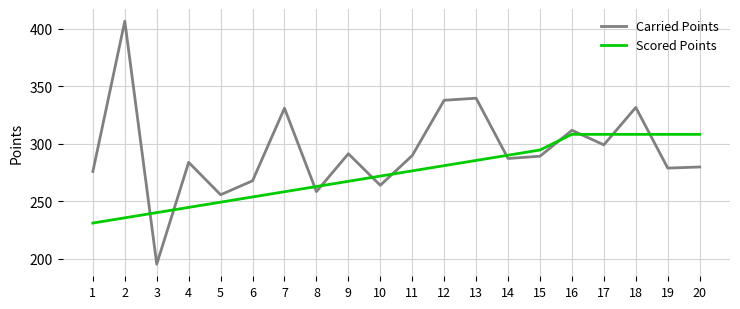

True or false: Carried Points has a value of 291.2 at 9.

True